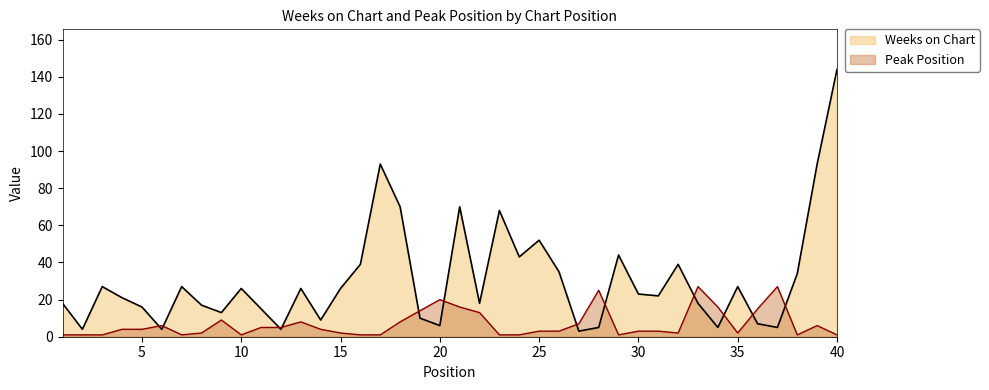

What is the average value of the Peak Position series?

7